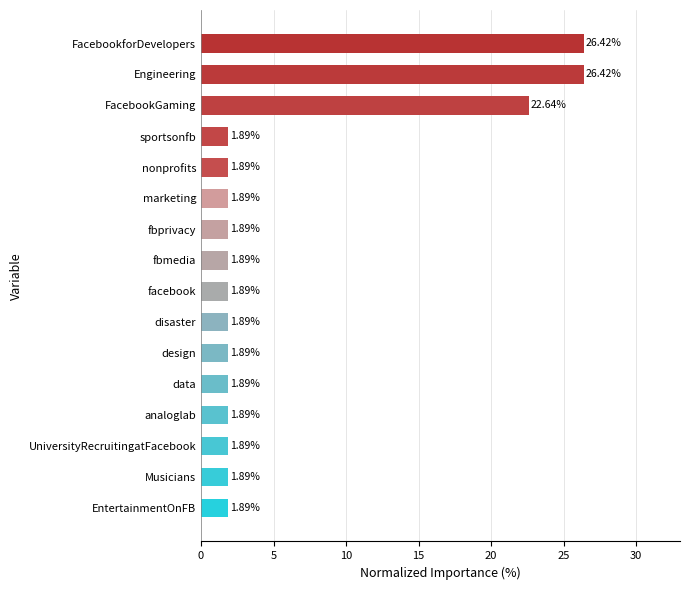

What is the sum of all values?

100.0